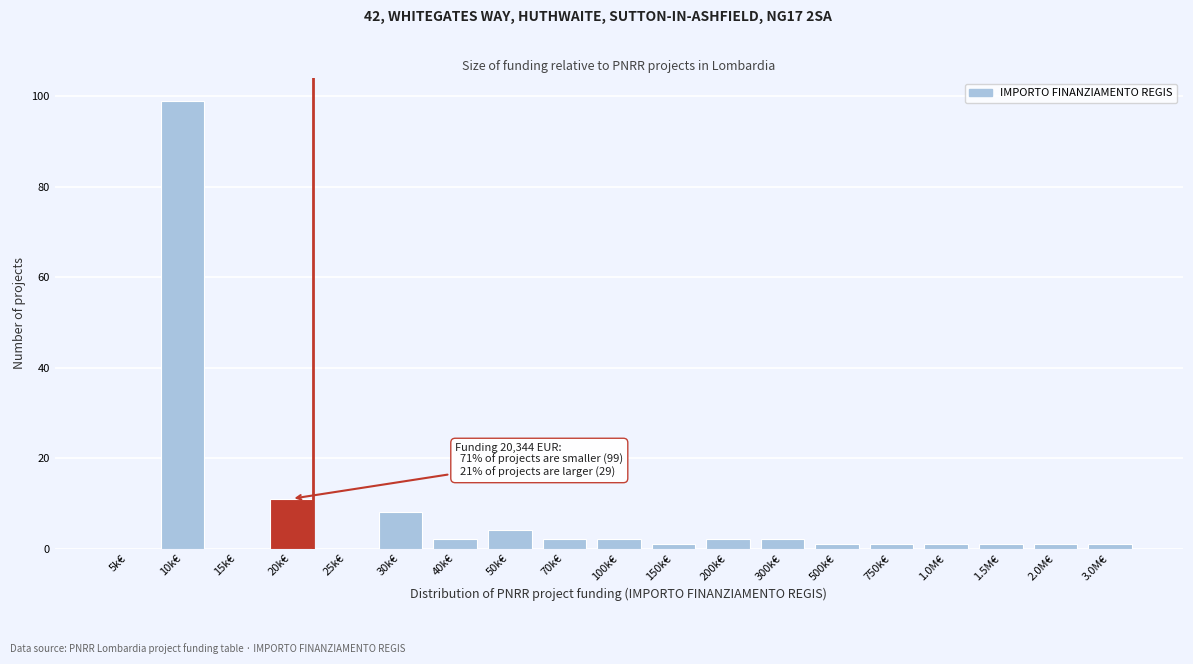

Reading left to right, list all the values displayed in this chart.

5k€=0	10k€=99	15k€=0	20k€=11	25k€=0	30k€=8	40k€=2	50k€=4	70k€=2	100k€=2	150k€=1	200k€=2	300k€=2	500k€=1	750k€=1	1.0M€=1	1.5M€=1	2.0M€=1	3.0M€=1